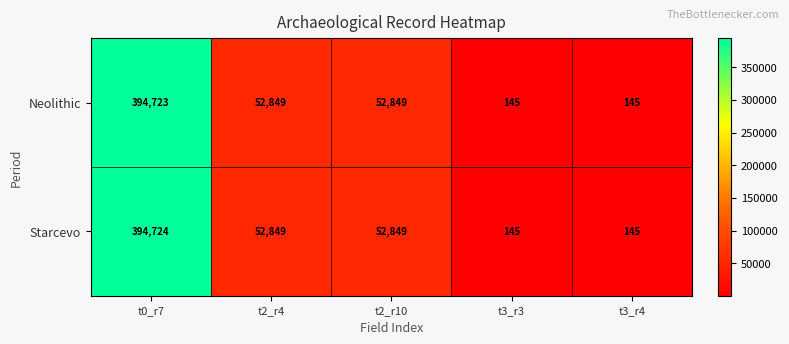

What is the sum of the Neolithic values at t2_r4 and t3_r3?

52994